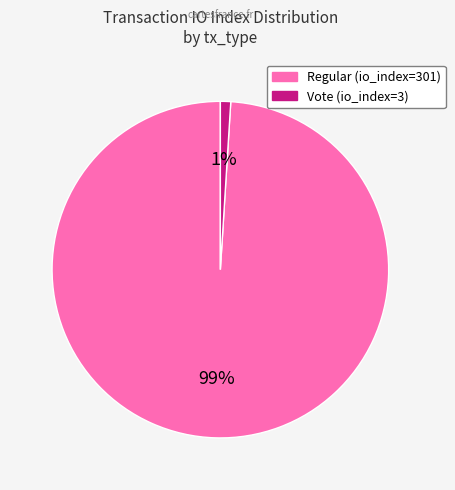

Which has a higher value, Regular (io_index=301) or Vote (io_index=3)?

Regular (io_index=301)